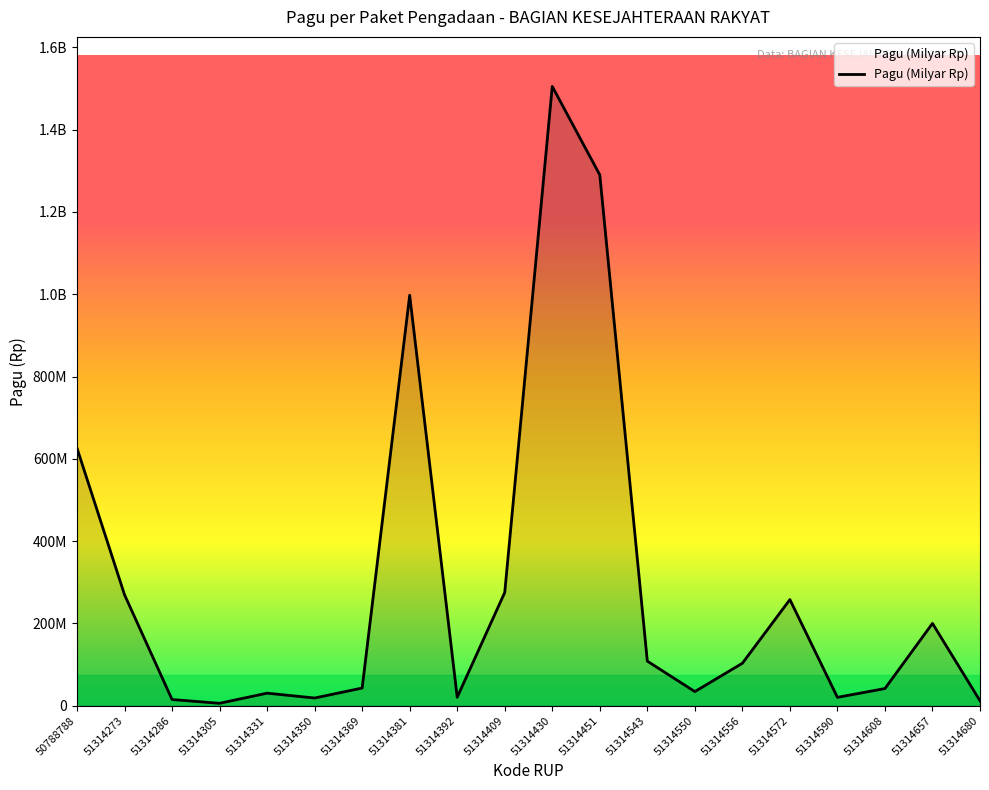

At which category does the data reach its first local peak?

51314331